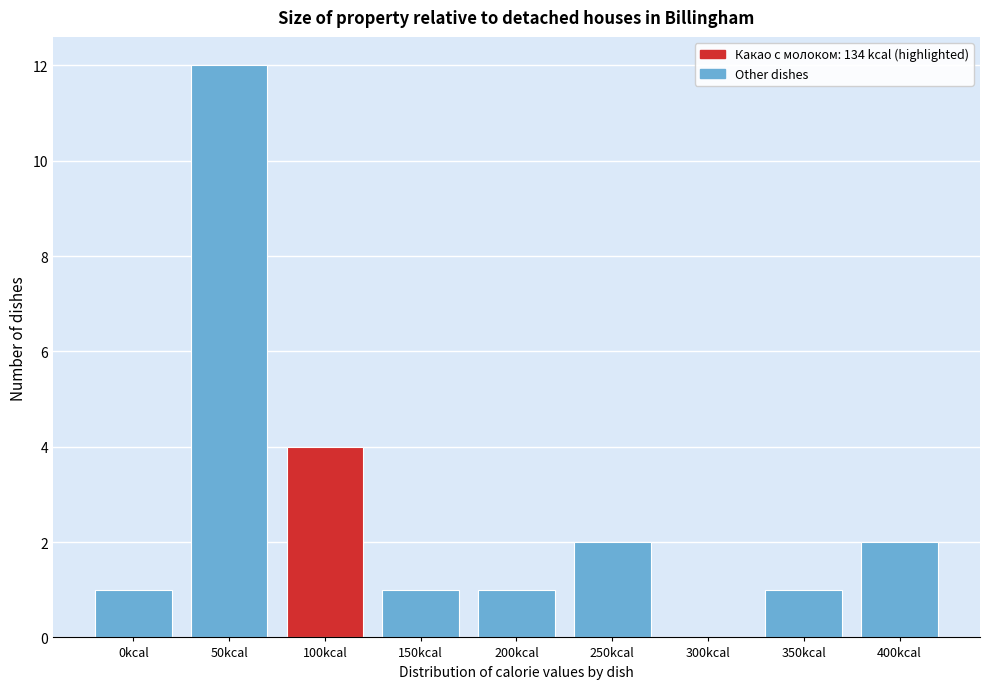

Reading left to right, extract all data points from this chart.

0kcal=1	50kcal=12	100kcal=4	150kcal=1	200kcal=1	250kcal=2	300kcal=0	350kcal=1	400kcal=2